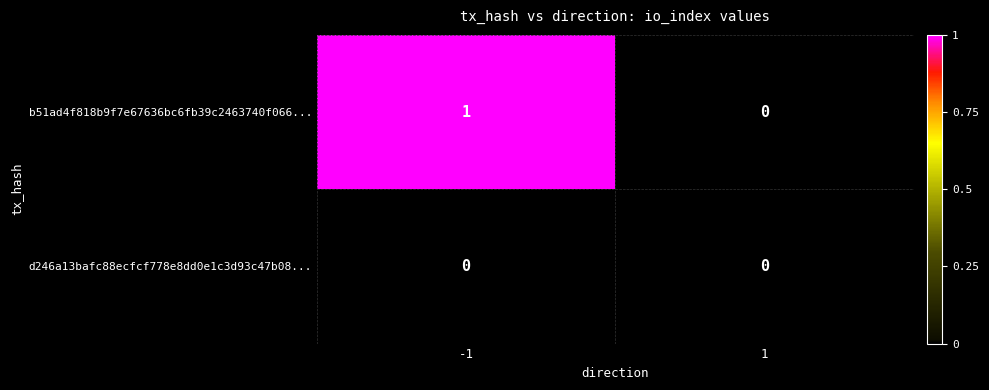

Reading right to left, extract all data points from this chart.

b51ad4f818b9f7e67636bc6fb39c2463740f066...: 0	1
d246a13bafc88ecfcf778e8dd0e1c3d93c47b08...: 0	0